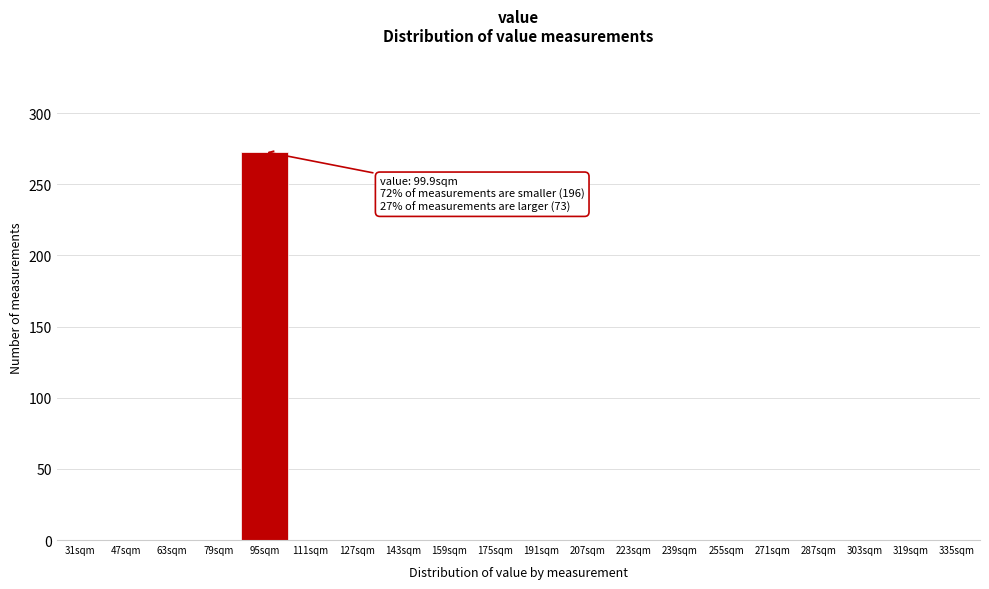

Reading left to right, what are all the values shown in this chart?

31sqm=0	47sqm=0	63sqm=0	79sqm=0	95sqm=273	111sqm=0	127sqm=0	143sqm=0	159sqm=0	175sqm=0	191sqm=0	207sqm=0	223sqm=0	239sqm=0	255sqm=0	271sqm=0	287sqm=0	303sqm=0	319sqm=0	335sqm=0